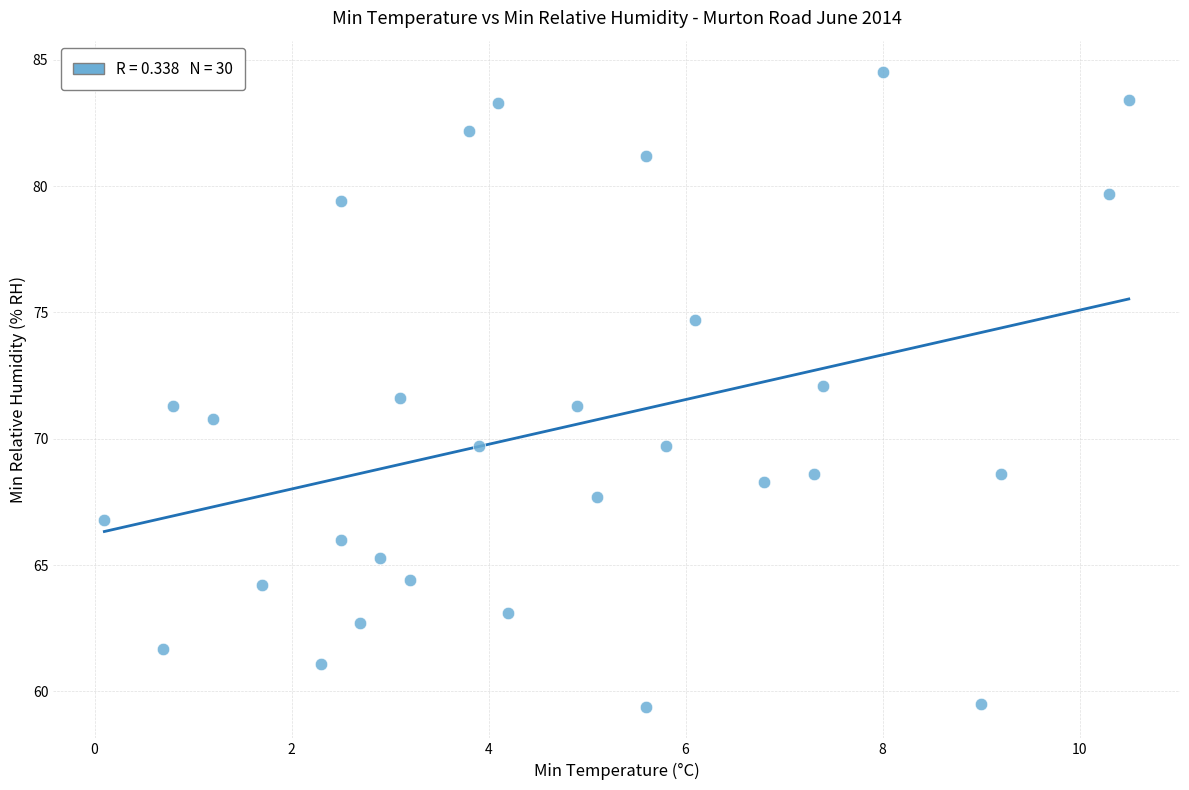

What is the range of X values (max minus min)?

10.4